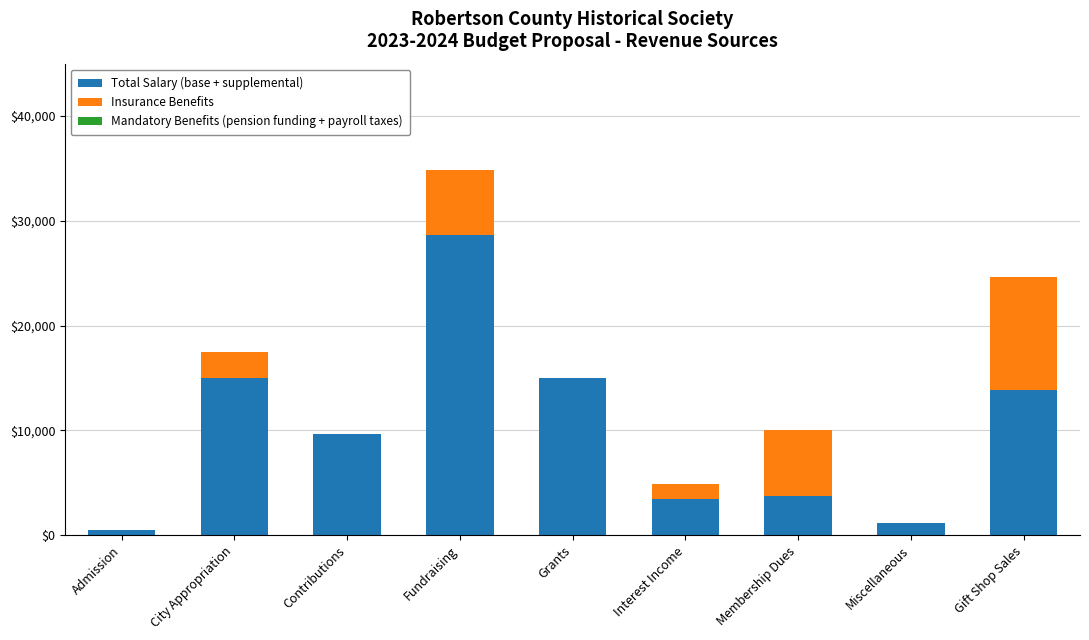

Reading left to right, transcribe the values for Total Salary (base + supplemental).

Admission=470	City Appropriation=15000	Contributions=9680	Fundraising=28680	Grants=15000	Interest Income=3410	Membership Dues=3750	Miscellaneous=1200	Gift Shop Sales=13875